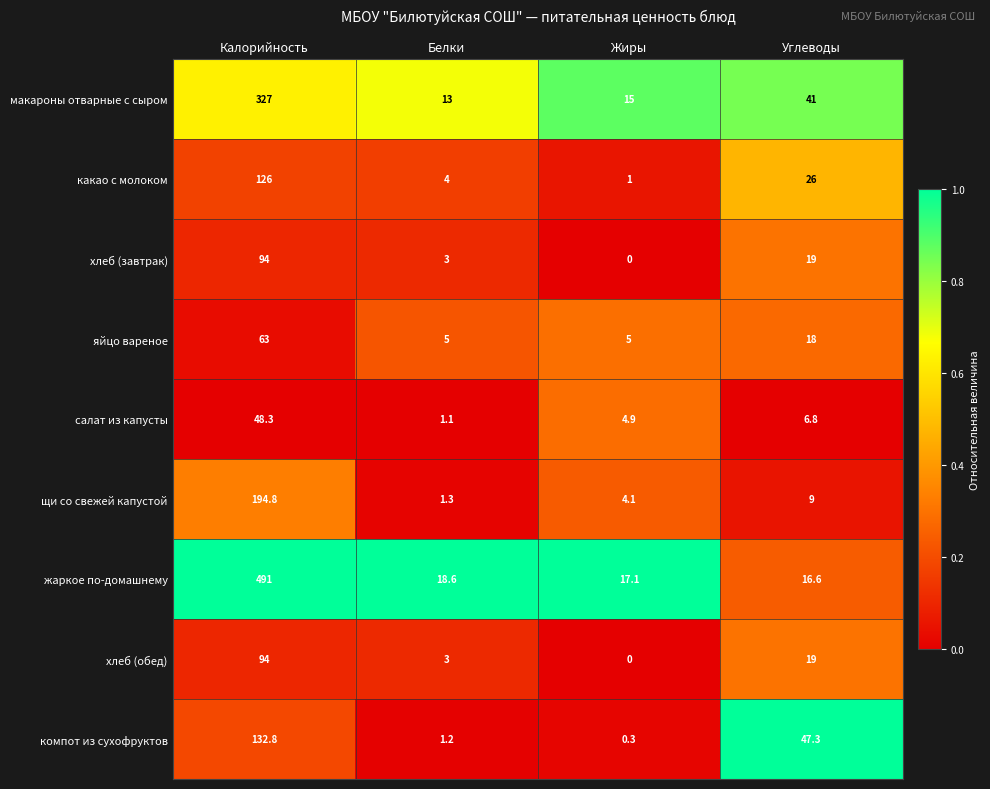

At which category does the chart reach its minimum across all series?

Жиры